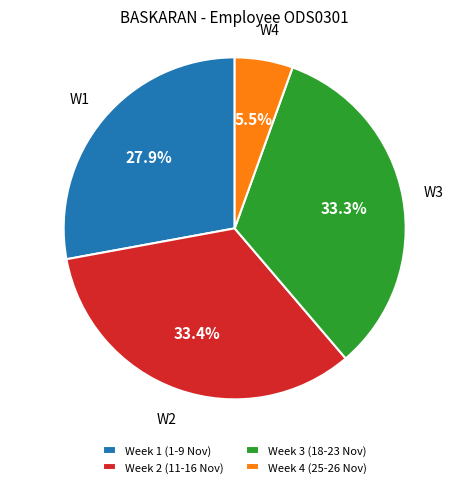

Approximately how many times larger is the value at Week 1 (1-9 Nov) compared to Week 2 (11-16 Nov)?

0.8